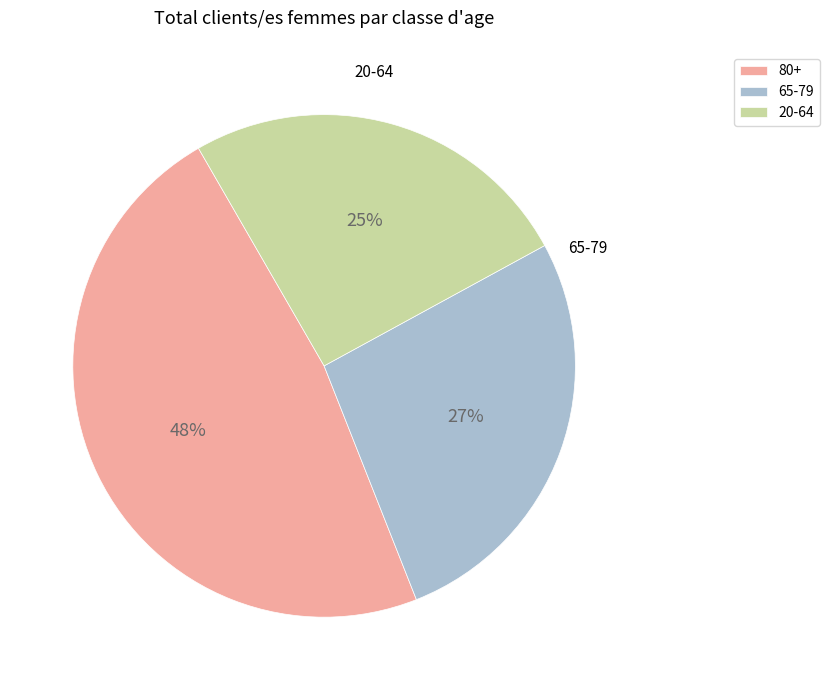

Is there a majority slice in this chart?

No